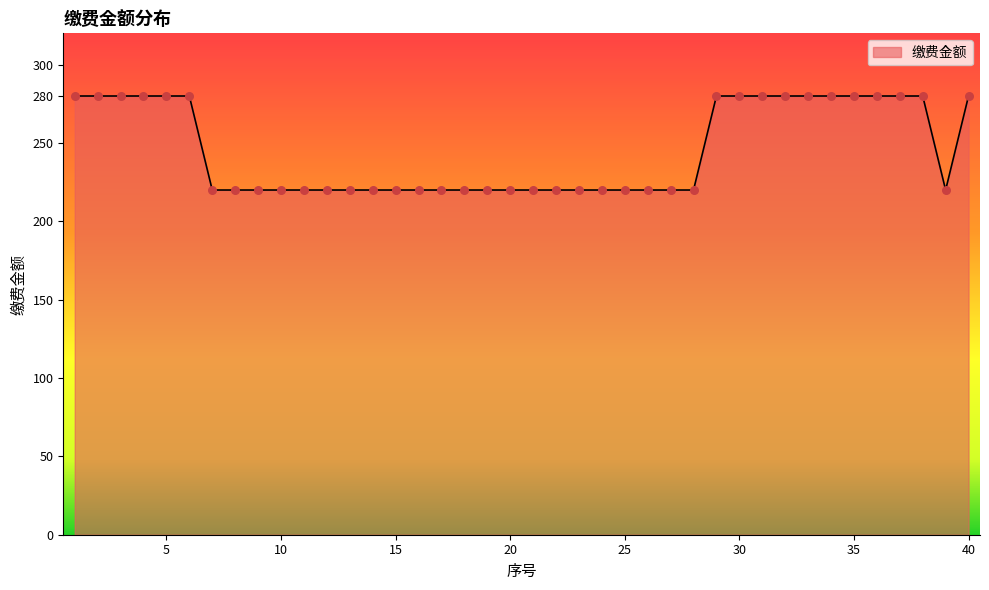

What is the greatest value displayed?

280